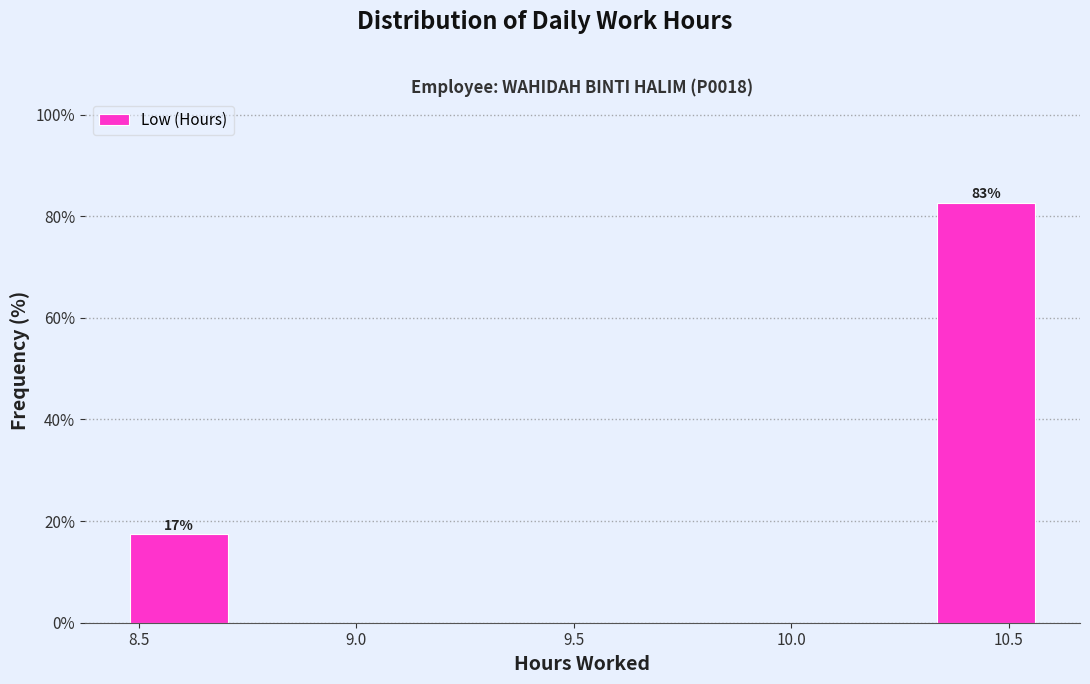

Over which range of the x-axis is the bar tallest?

10.315 to 10.580